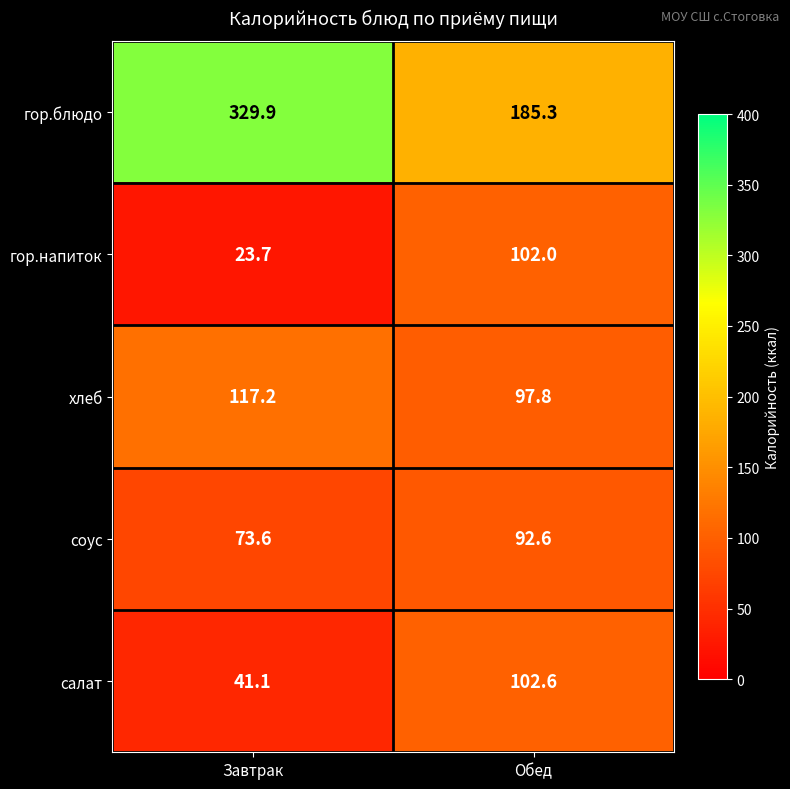

How many values in the хлеб series are below 117?

1